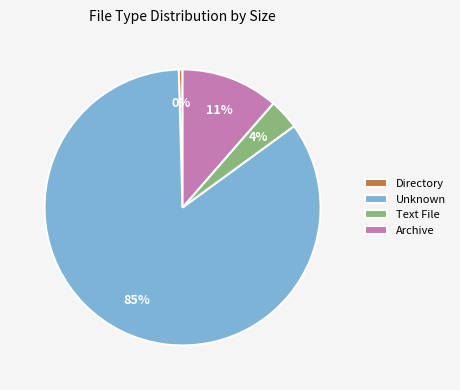

Rank the categories by value from highest to lowest.

Unknown, Archive, Text File, Directory